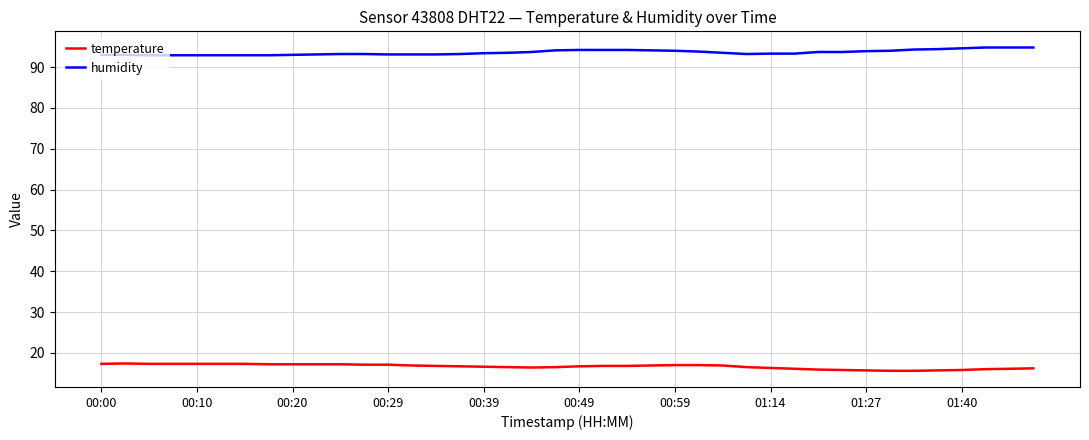

What is the difference between the maximum and minimum values in the temperature series?

1.8